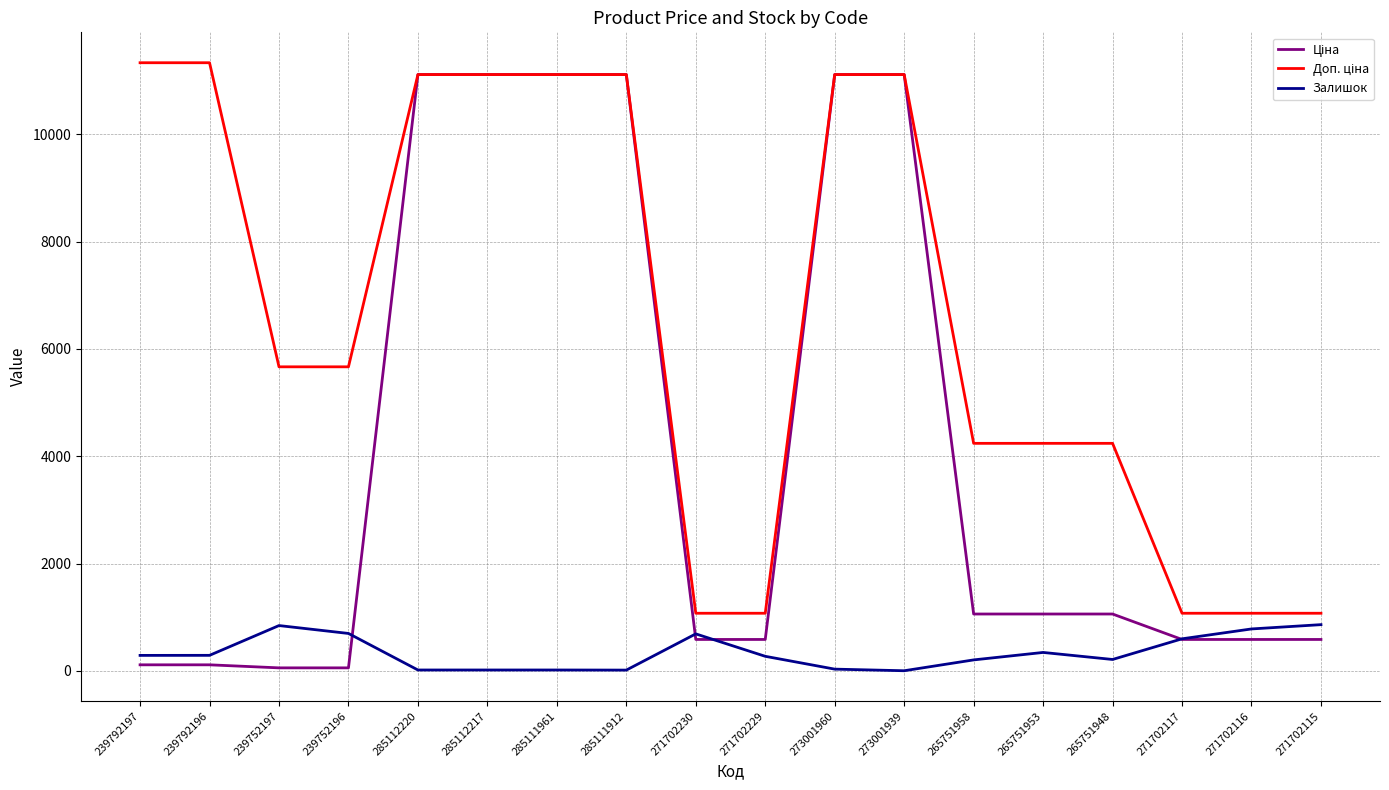

What is the spread (max minus min) of values at 271702230?

488.5